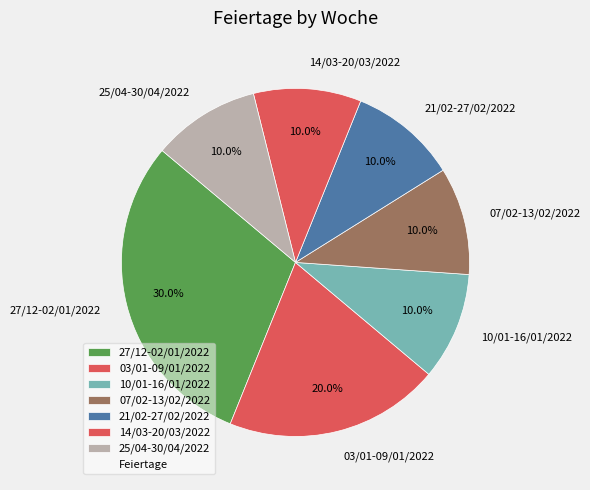

Which slice is the largest?

27/12-02/01/2022